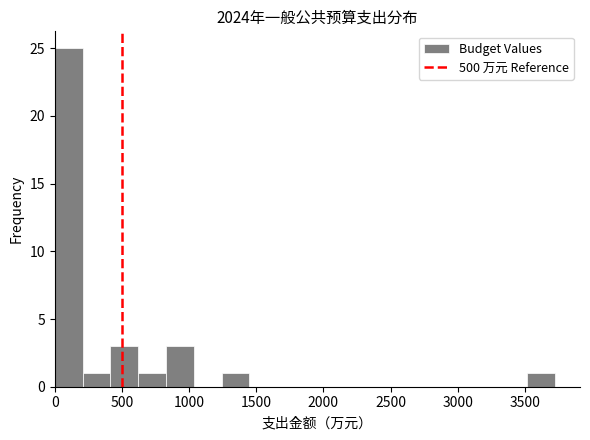

Reading left to right, list every bar in this chart as the range it spans on the x-axis followed by its height. Neither the bar edges nor the heights are printed on the chart, so give them approximately, as read against the axes.

0 to 200: 25
200 to 400: 1
400 to 600: 3
600 to 850: 1
850 to 1050: 3
1050 to 1250: 0
1250 to 1450: 1
1450 to 1650: 0
1650 to 1850: 0
1850 to 2050: 0
2050 to 2300: 0
2300 to 2500: 0
2500 to 2700: 0
2700 to 2900: 0
2900 to 3100: 0
3100 to 3300: 0
3300 to 3500: 0
3500 to 3700: 1